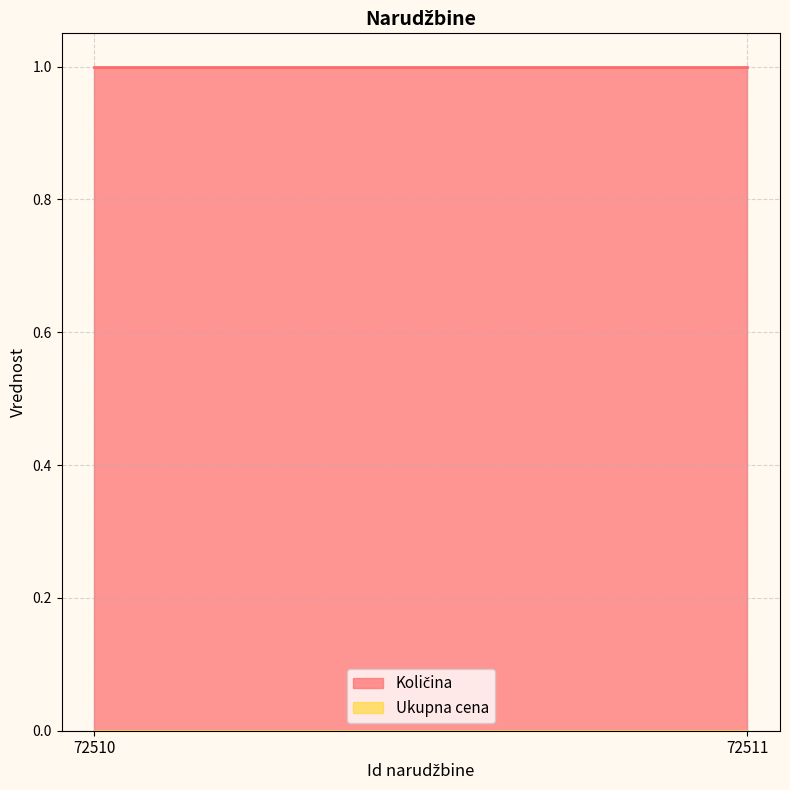

Count the number of categories in the chart.

2